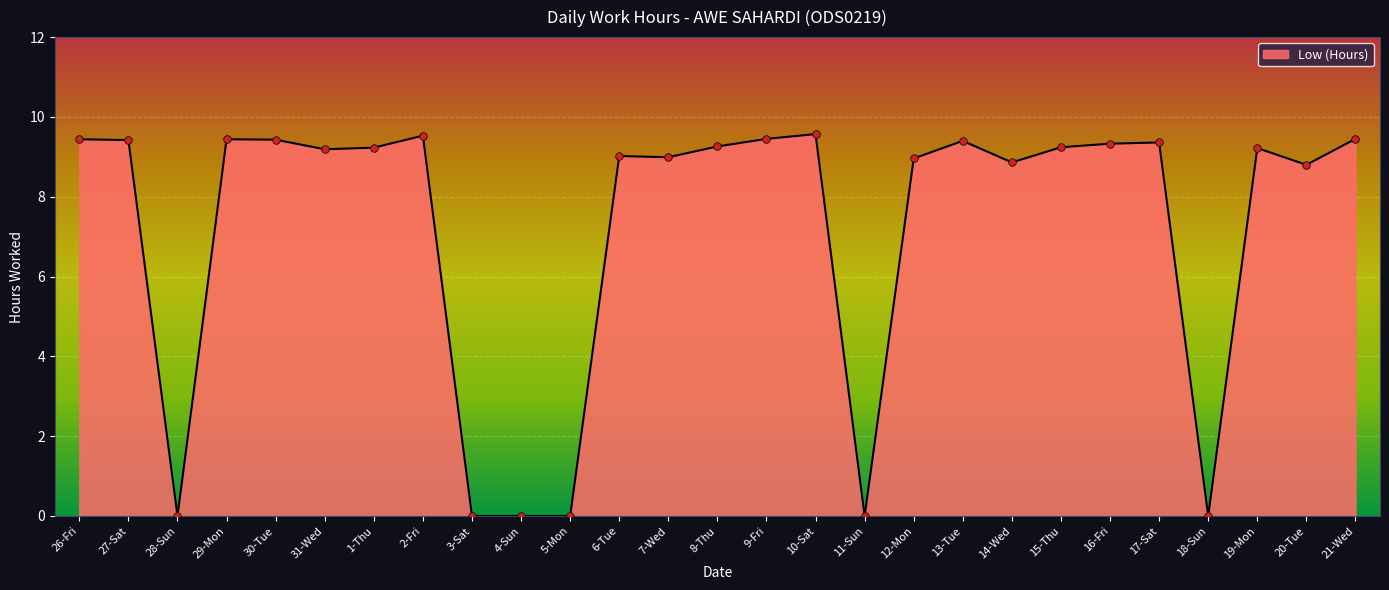

Which has a higher value, 6-Tue or 30-Tue?

30-Tue